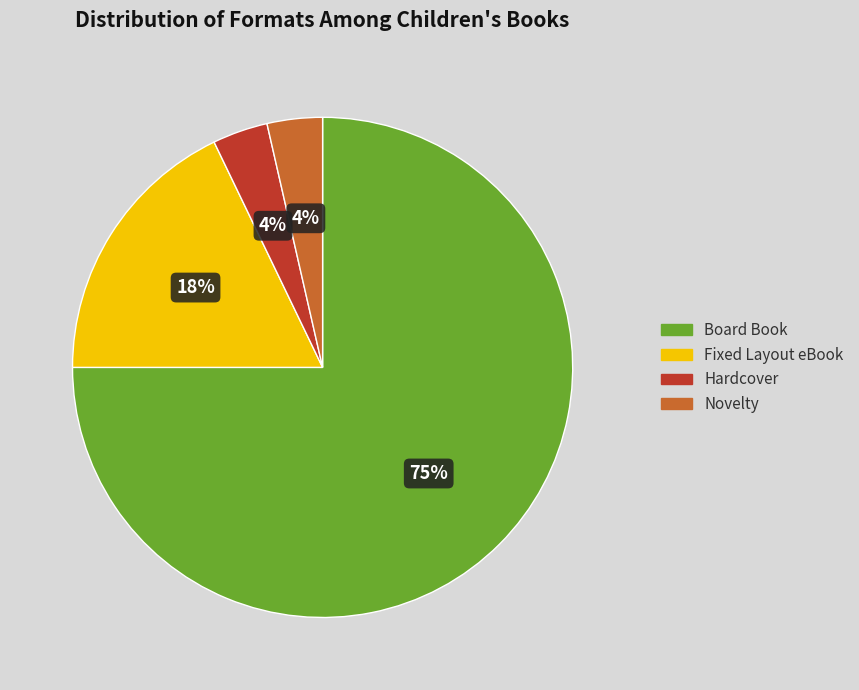

To the nearest percent, what is the average slice percentage?

25%